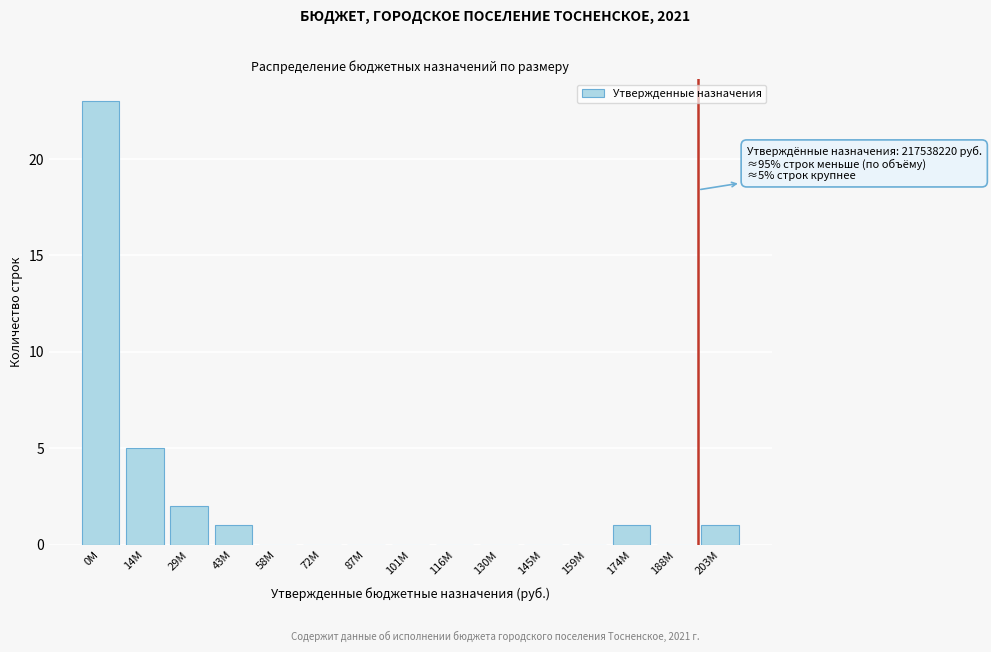

Reading right to left, extract all data points from this chart.

203M=1	188M=0	174M=1	159M=0	145M=0	130M=0	116M=0	101M=0	87M=0	72M=0	58M=0	43M=1	29M=2	14M=5	0M=23